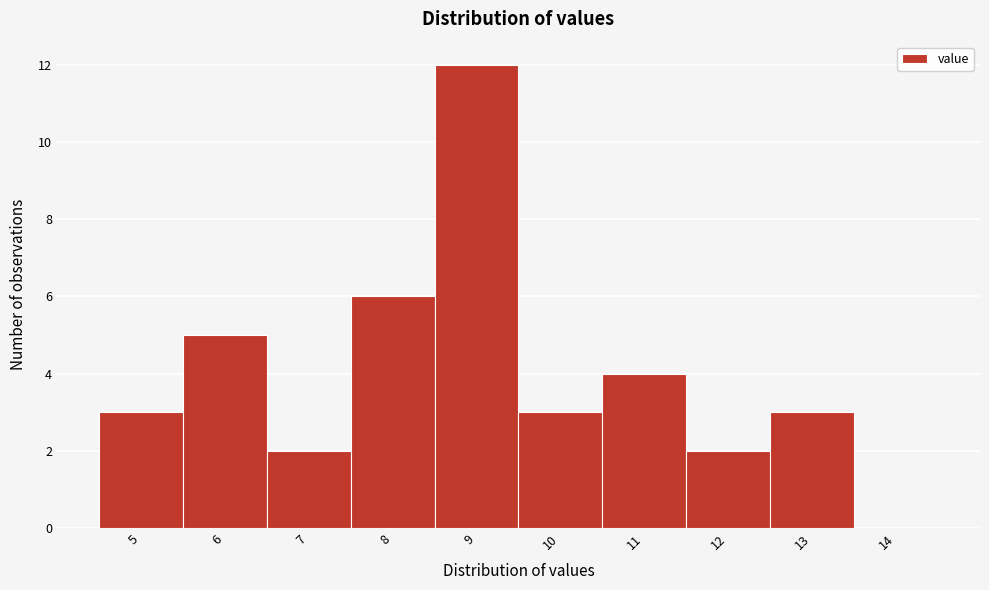

Reading left to right, list all the values displayed in this chart.

5=3	6=5	7=2	8=6	9=12	10=3	11=4	12=2	13=3	14=0